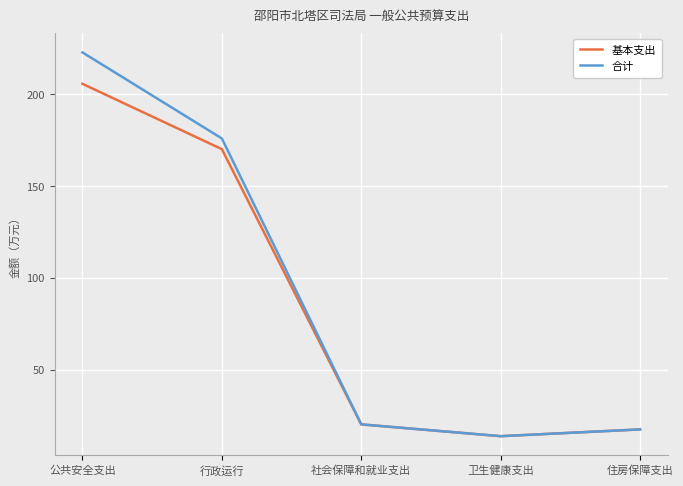

The 合计 series shows 17.5 at 住房保障支出. True or false?

True